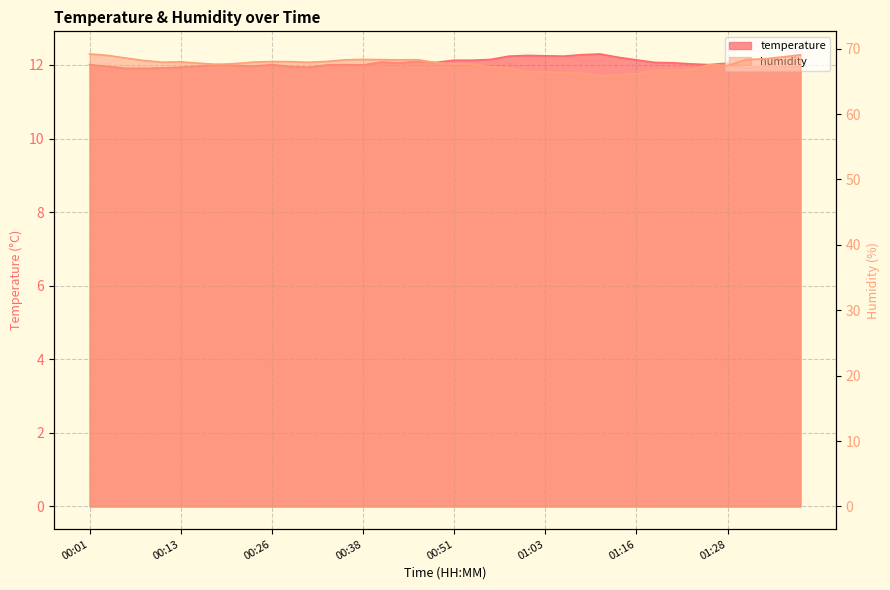

At 00:08, list the series in order from smallest to largest.

temperature, humidity